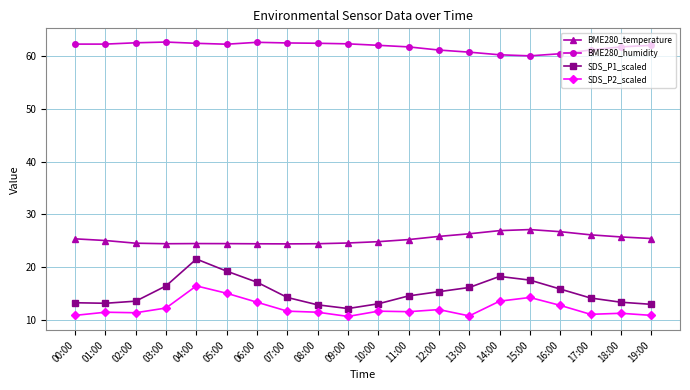

Which series has the largest total across all categories?

BME280_humidity